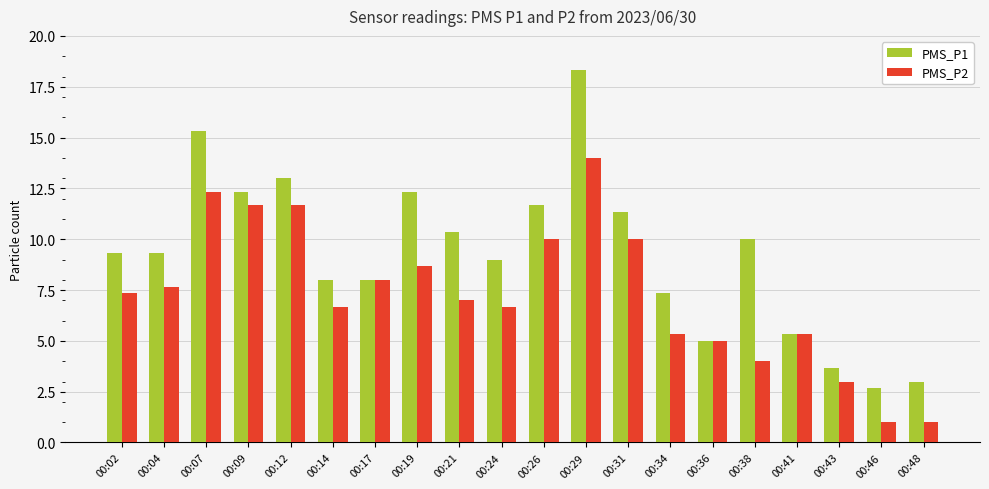

Reading left to right, transcribe all the data shown in this chart.

PMS_P1: 9.3	9.3	15.3	12.3	13.0	8.0	8.0	12.3	10.3	9.0	11.7	18.3	11.3	7.3	5.0	10.0	5.3	3.7	2.7	3.0
PMS_P2: 7.3	7.7	12.3	11.7	11.7	6.7	8.0	8.7	7.0	6.7	10.0	14.0	10.0	5.3	5.0	4.0	5.3	3.0	1.0	1.0